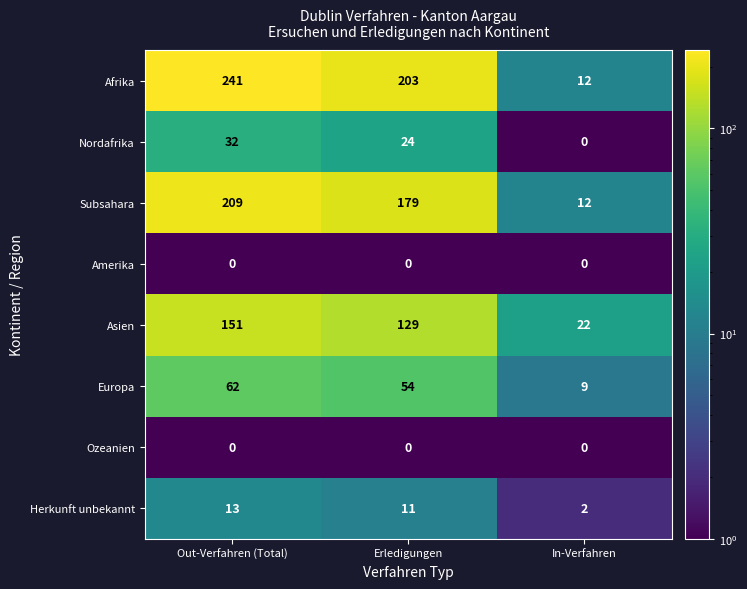

What is the spread (max minus min) of values at In-Verfahren?

22